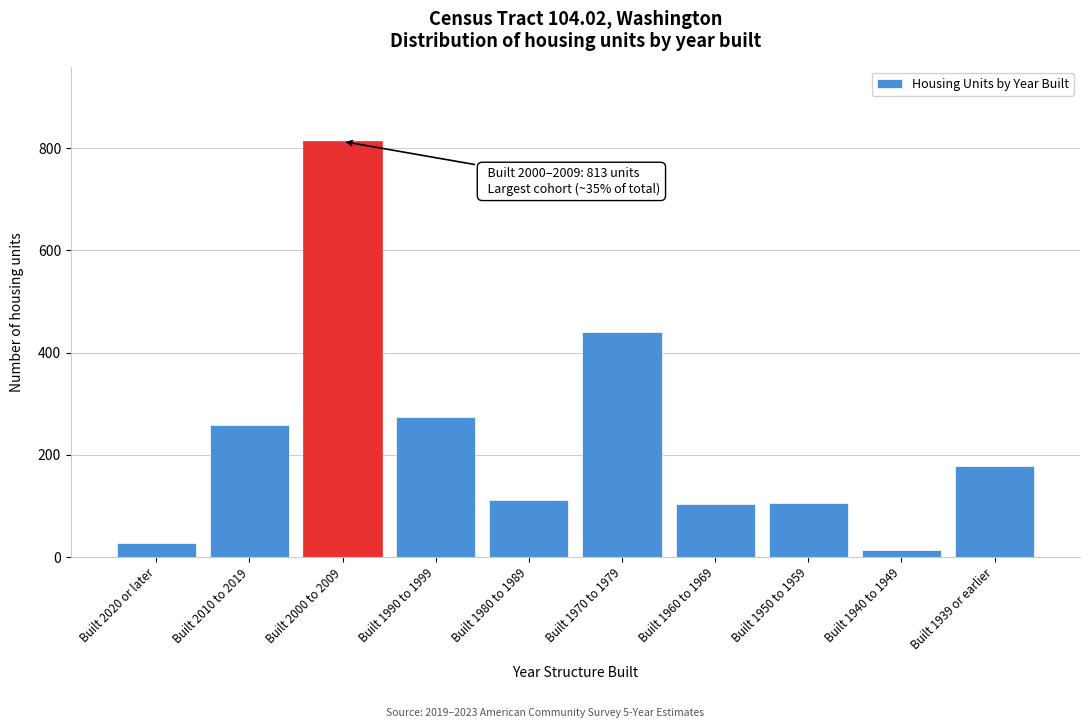

What is the maximum value shown in the chart?

813